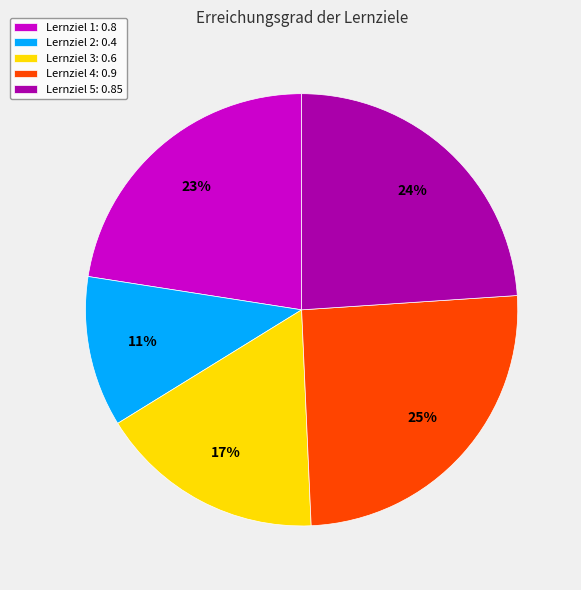

Is the sum of Lernziel 5 and Lernziel 3 greater than half?

No